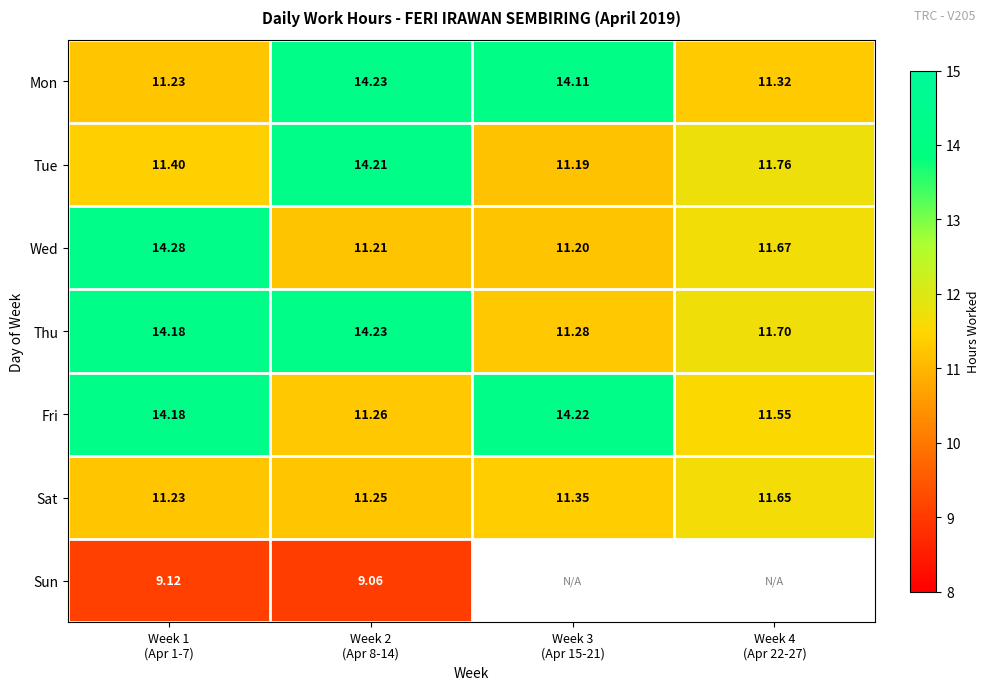

The Wed series shows 11.7 at Week 4 (Apr 22-27). True or false?

True